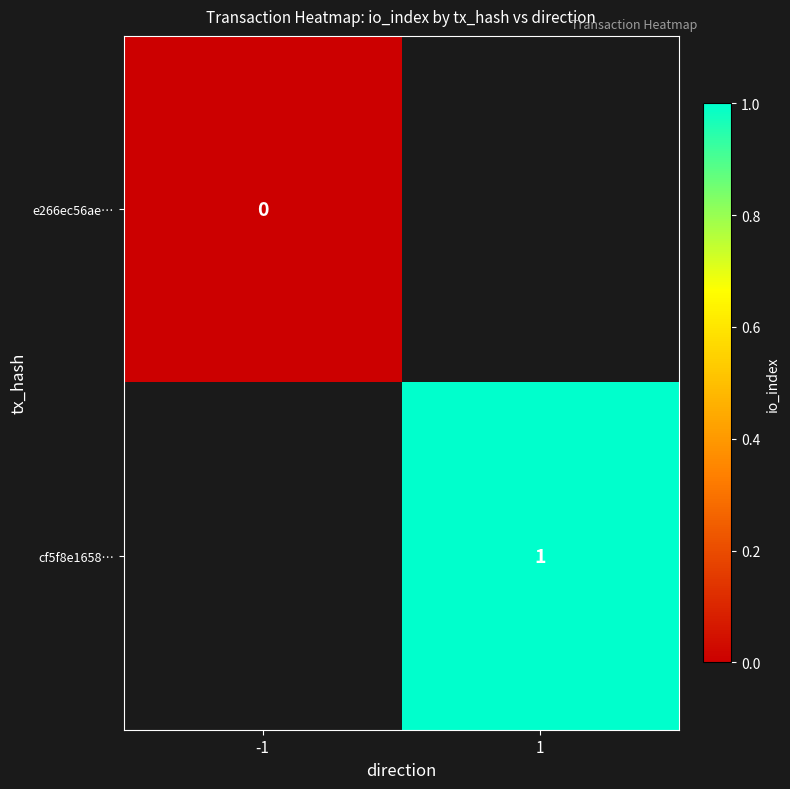

Is it true that cf5f8e1658… equals 2 at 1?

False